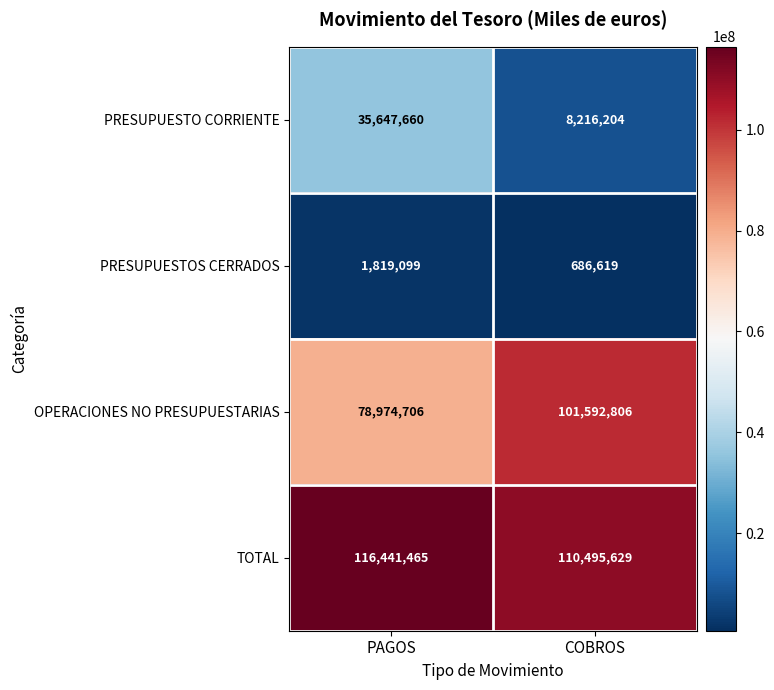

List the labels in order of OPERACIONES NO PRESUPUESTARIAS value, smallest first.

PAGOS, COBROS